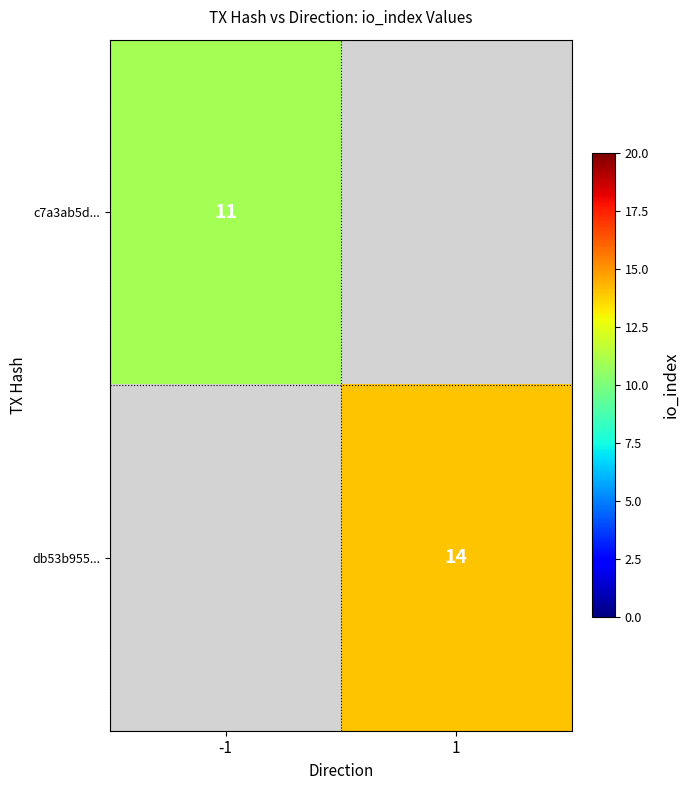

The db53b955... series shows 24 at 1. True or false?

False